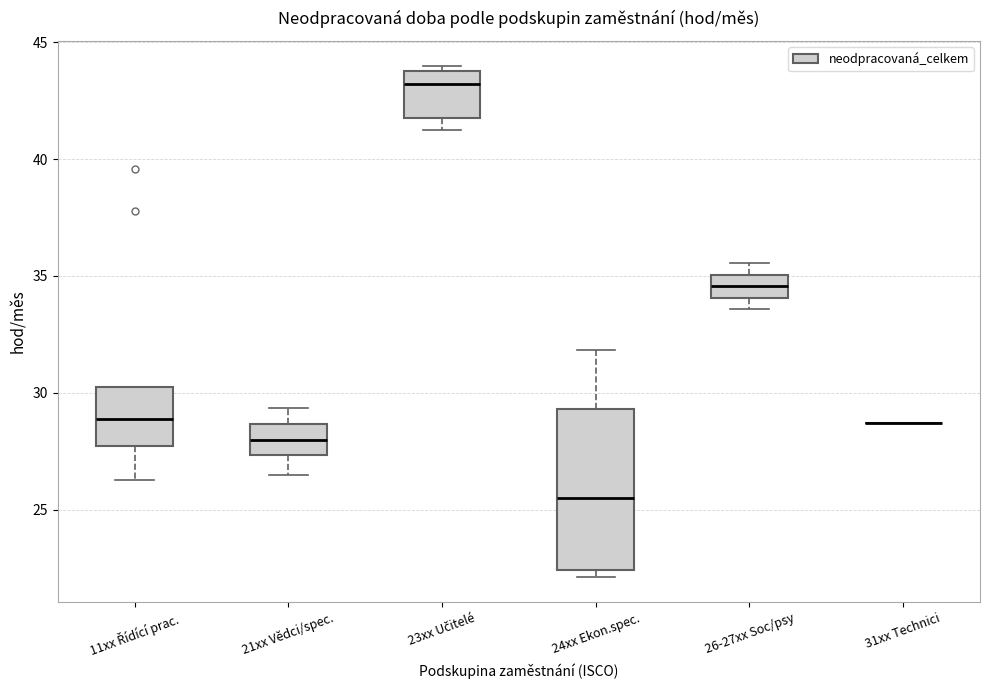

Where does the median line of the box for 23xx Učitelé sit on the y-axis? The values are not printed on the chart, so give them approximately, as read against the axis.

43.0